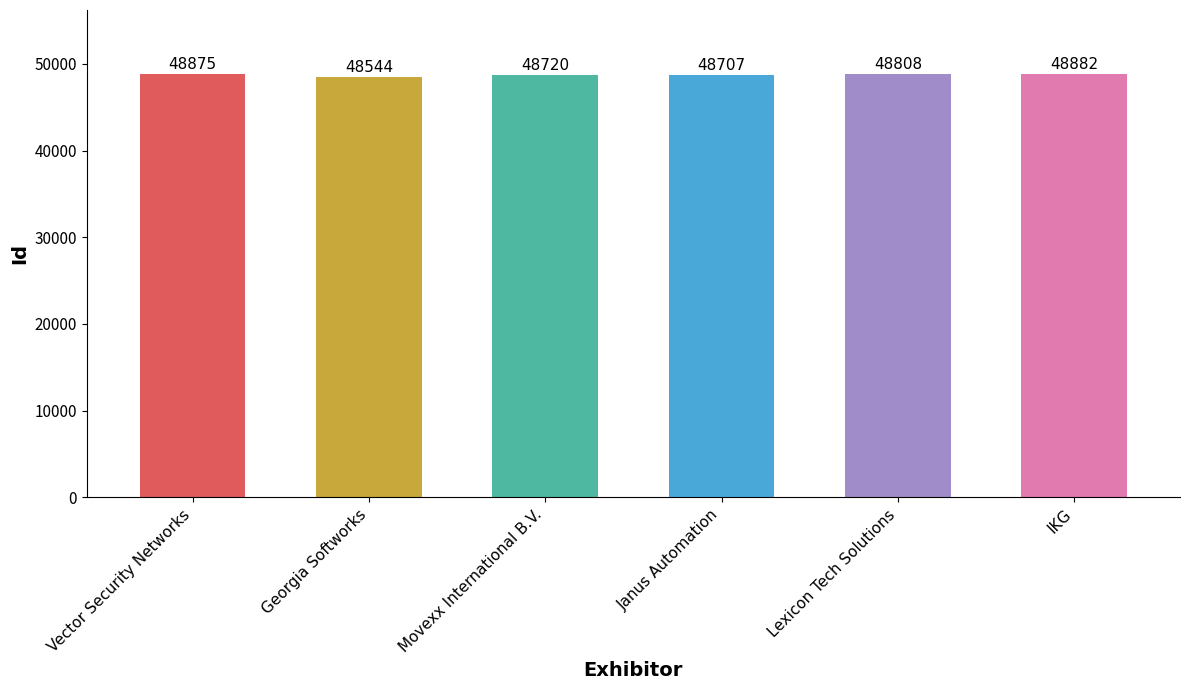

The chart shows a value of 48544 at Georgia Softworks. True or false?

True